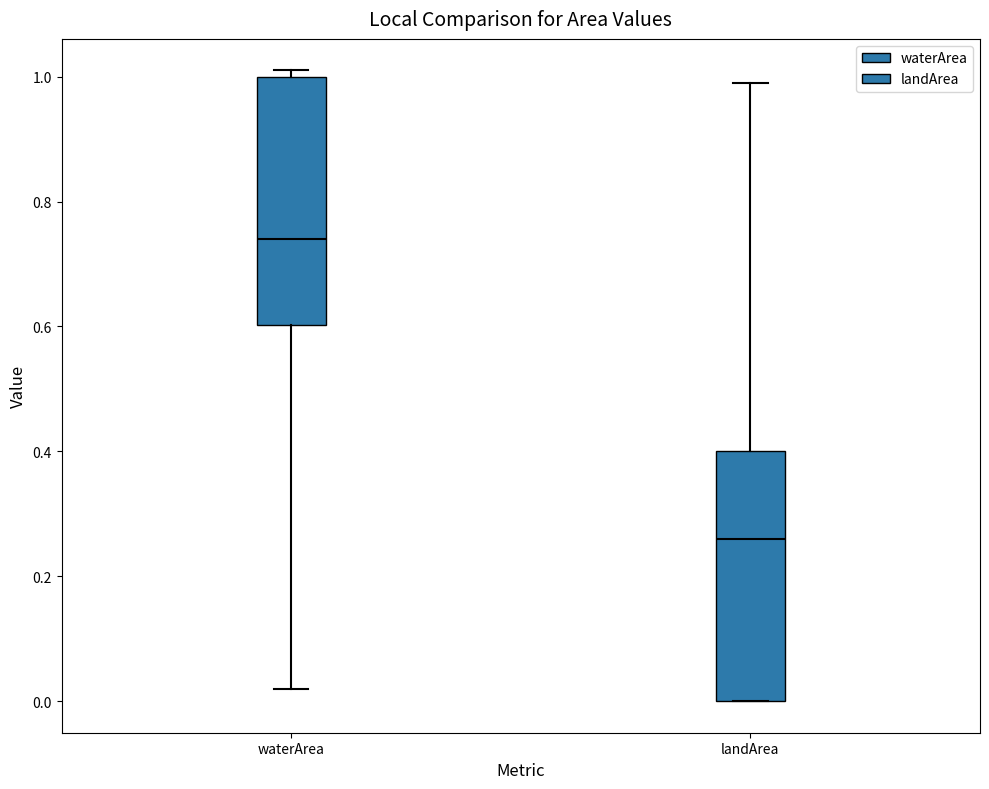

Reading left to right, read every box against the y-axis: the position of its median line, the range the box covers, and the ends of its whiskers. The values are not printed on the chart, so give them approximately, as read against the axis.

waterArea: median 0.74, box 0.60 to 1.00, whiskers 0.02 to 1.02
landArea: median 0.26, box 0.00 to 0.40, whiskers 0.00 to 1.00